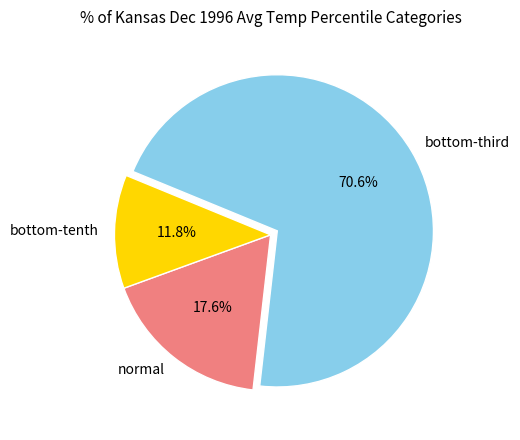

Which slice is the largest?

bottom-third